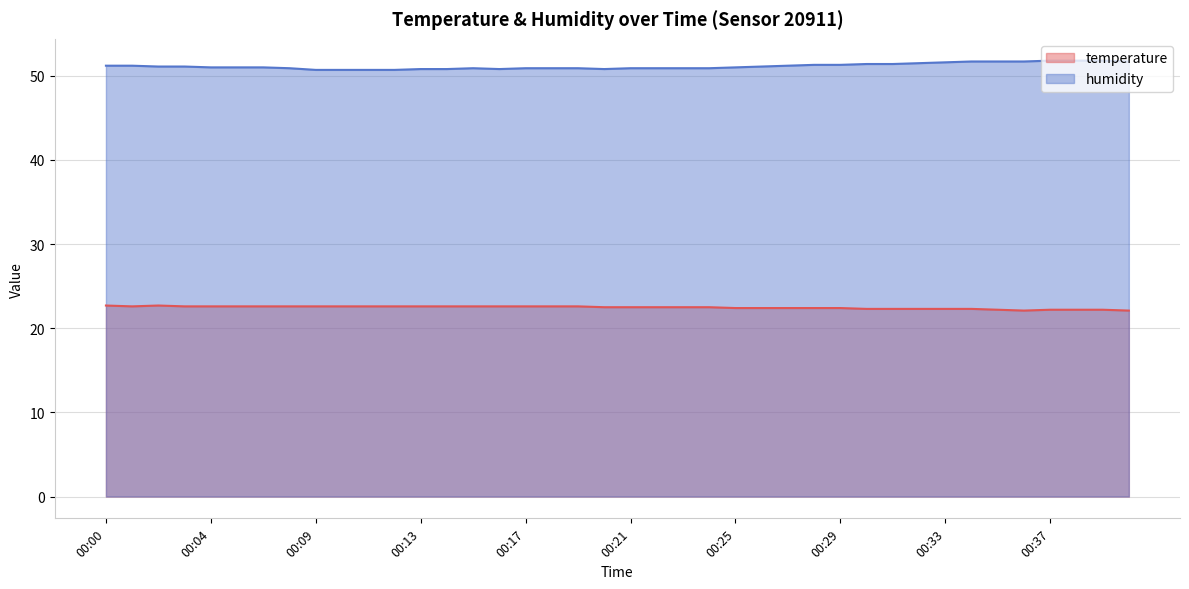

What is the difference between the maximum and second lowest values in the humidity series?

1.1